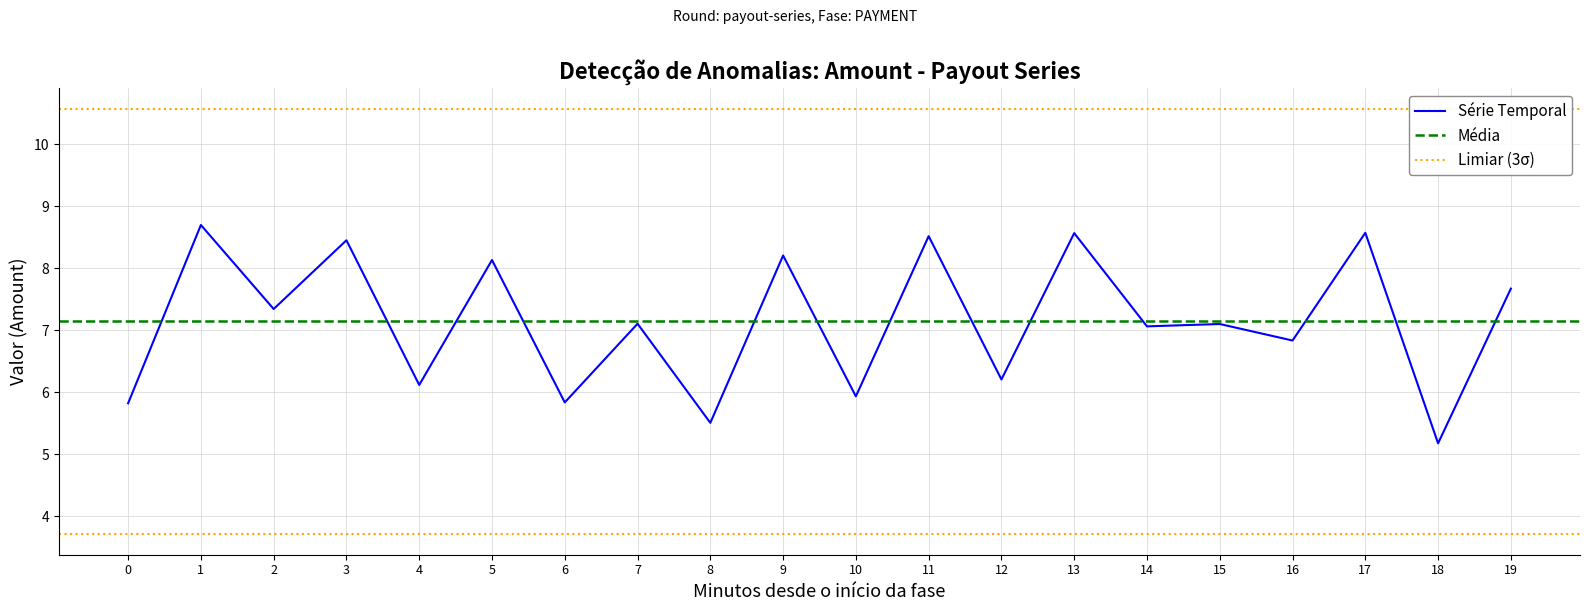

The Série Temporal series shows 6.1 at 4. True or false?

True